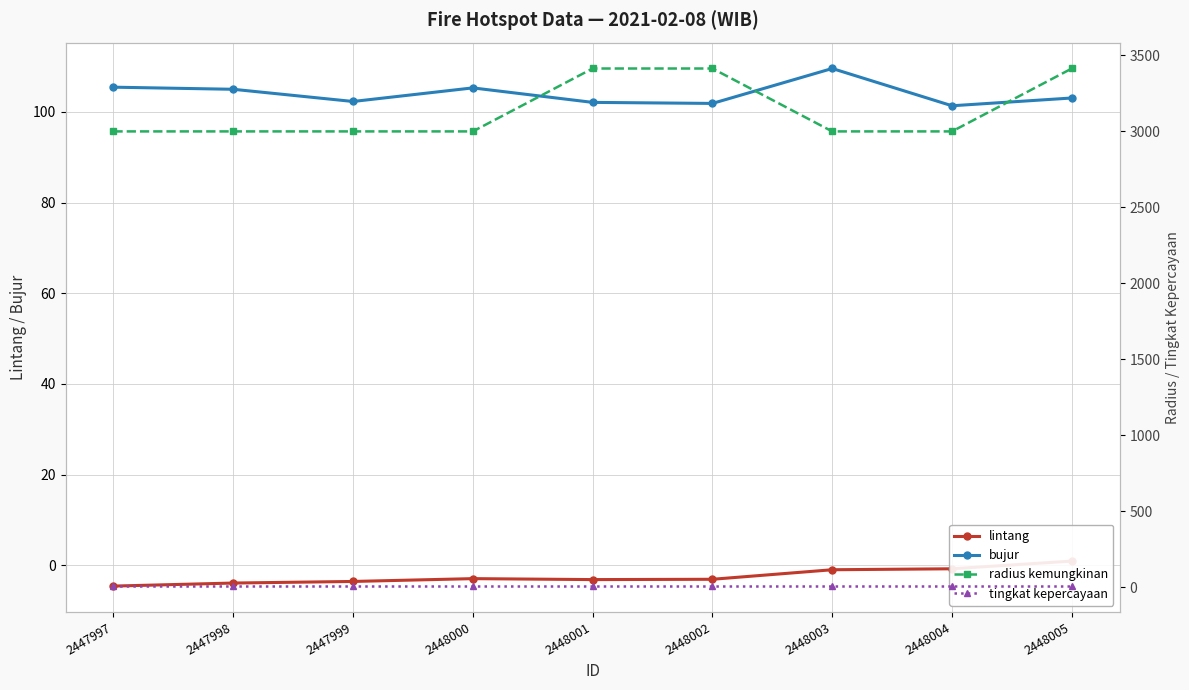

Reading left to right, extract all data points from this chart.

lintang: 2447997=-4.6	2447998=-3.9	2447999=-3.6	2448000=-3.0	2448001=-3.2	2448002=-3.1	2448003=-1.0	2448004=-0.8	2448005=0.9
bujur: 2447997=105.4	2447998=105.0	2447999=102.3	2448000=105.3	2448001=102.1	2448002=101.9	2448003=109.6	2448004=101.3	2448005=103.1
radius kemungkinan: 2447997=3000.0	2447998=3000.0	2447999=3000.0	2448000=3000.0	2448001=3414.0	2448002=3414.0	2448003=3000.0	2448004=3000.0	2448005=3414.0
tingkat kepercayaan: 2447997=8.0	2447998=8.0	2447999=8.0	2448000=8.0	2448001=8.0	2448002=8.0	2448003=8.0	2448004=8.0	2448005=8.0